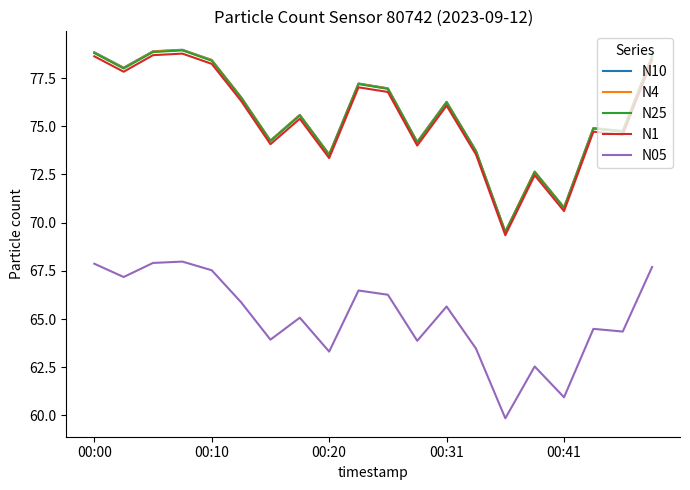

What is the smallest value displayed?

59.9